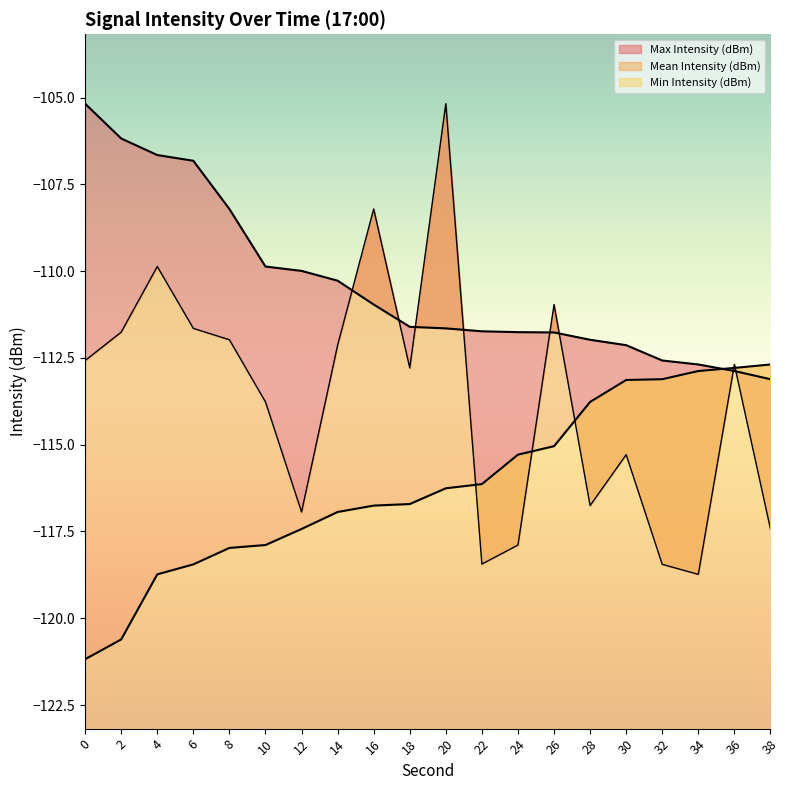

What are all the series names shown in the legend?

Mean Intensity (dBm), Min Intensity (dBm), Max Intensity (dBm)